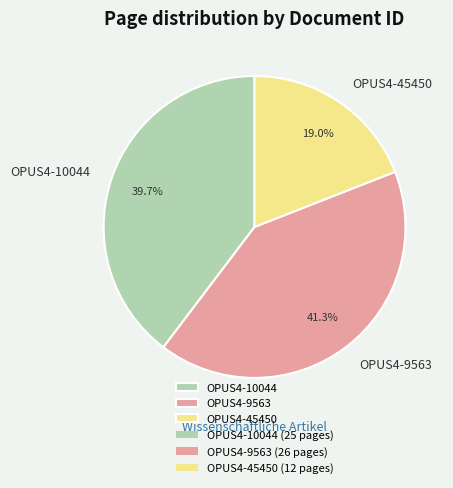

How many slices are in this pie chart?

3